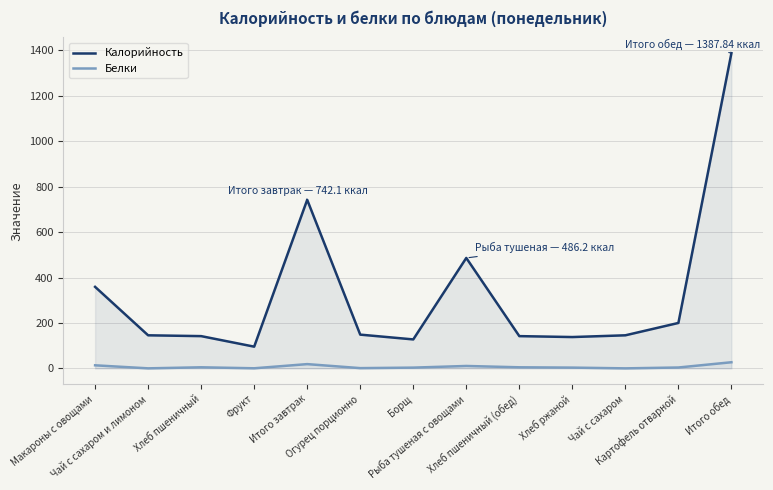

Which has a higher value, Хлеб ржаной or Фрукт?

Хлеб ржаной